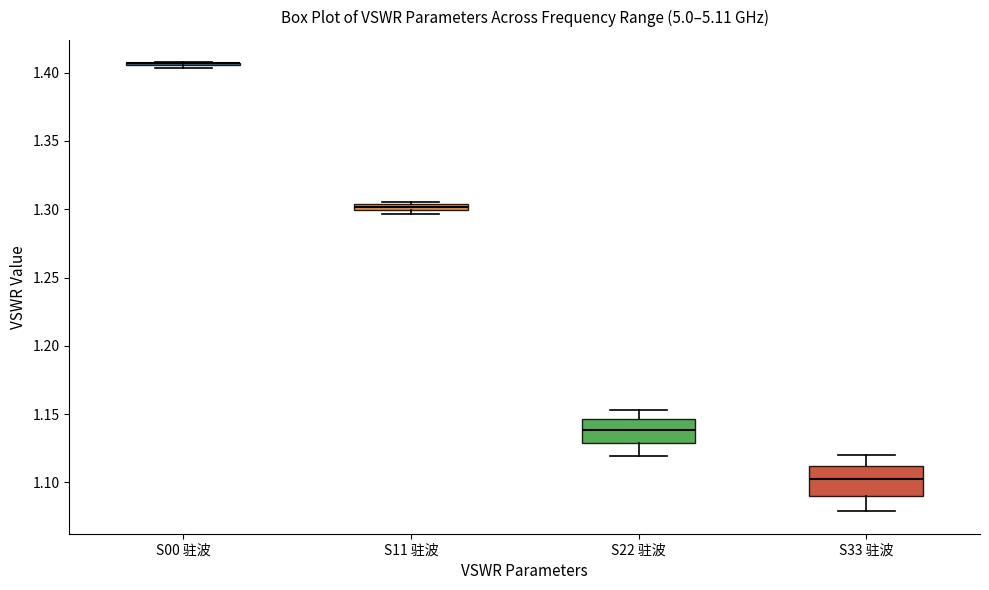

Where is the upper edge of the box for S11 驻波 on the y-axis? The values are not printed on the chart, so give them approximately, as read against the axis.

1.305